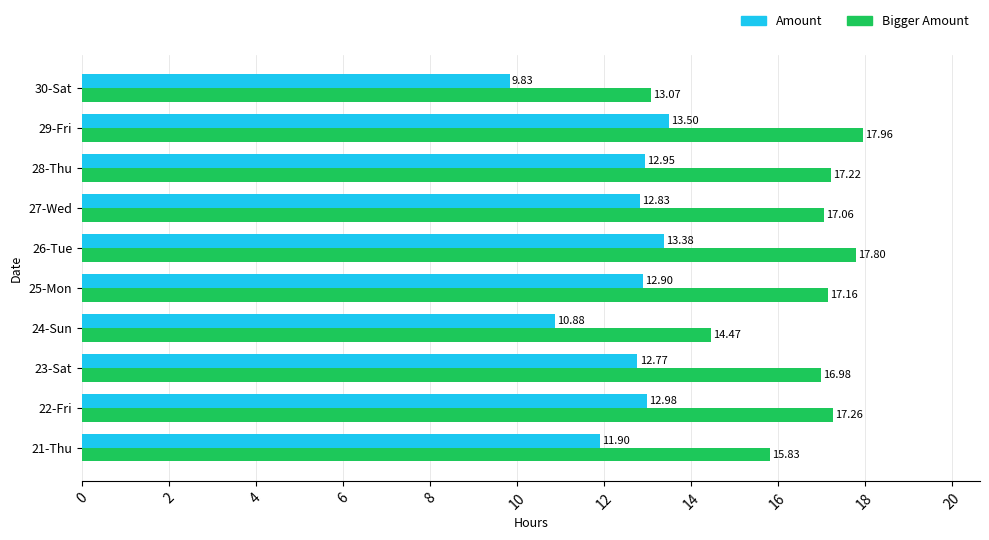

What is the difference between the highest and lowest values at 25-Mon?

4.3